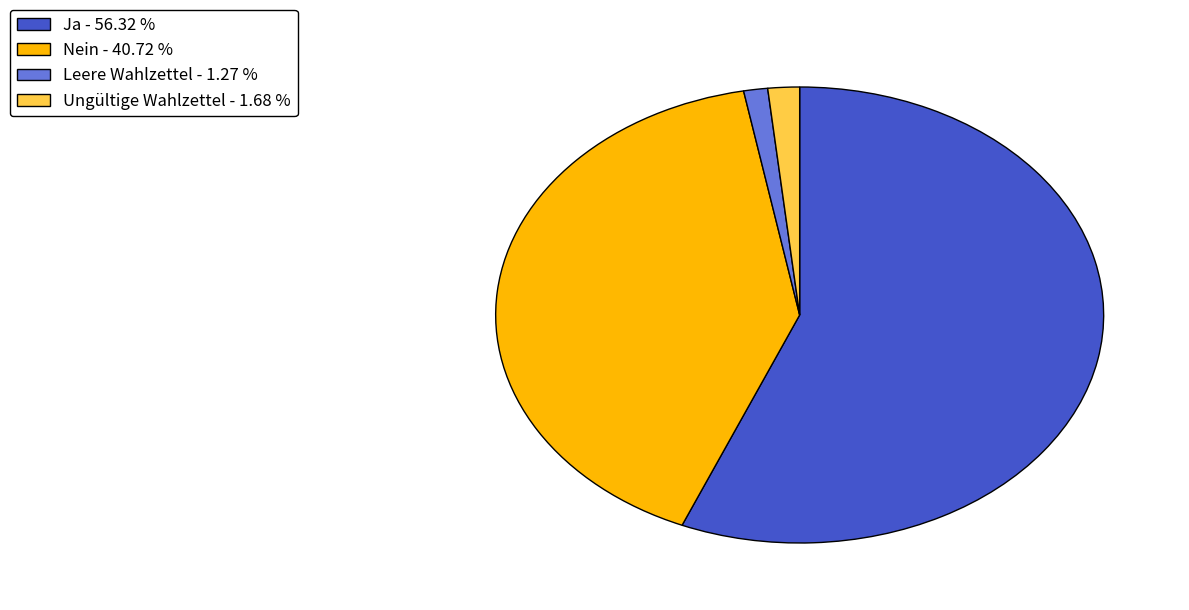

Is it true that Ja is 71% of the pie?

False